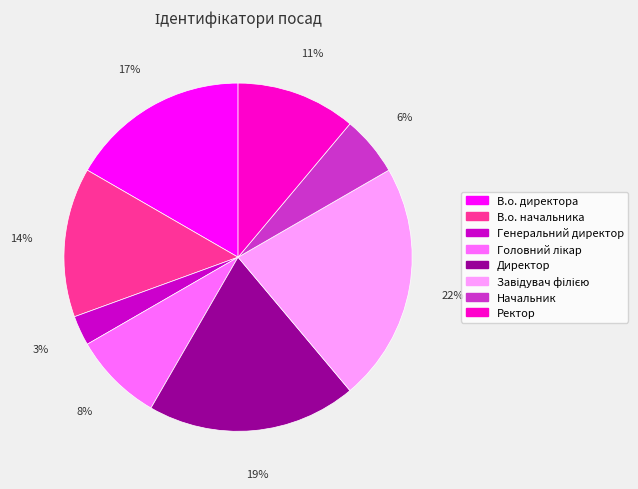

Which has a higher value, Начальник or Директор?

Директор